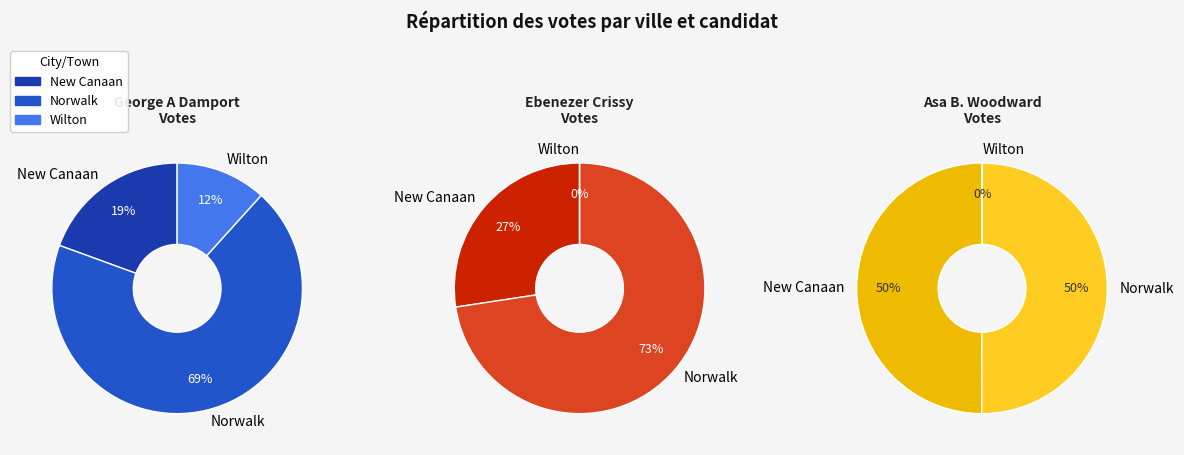

Which series has the largest range (max minus min)?

George A Damport